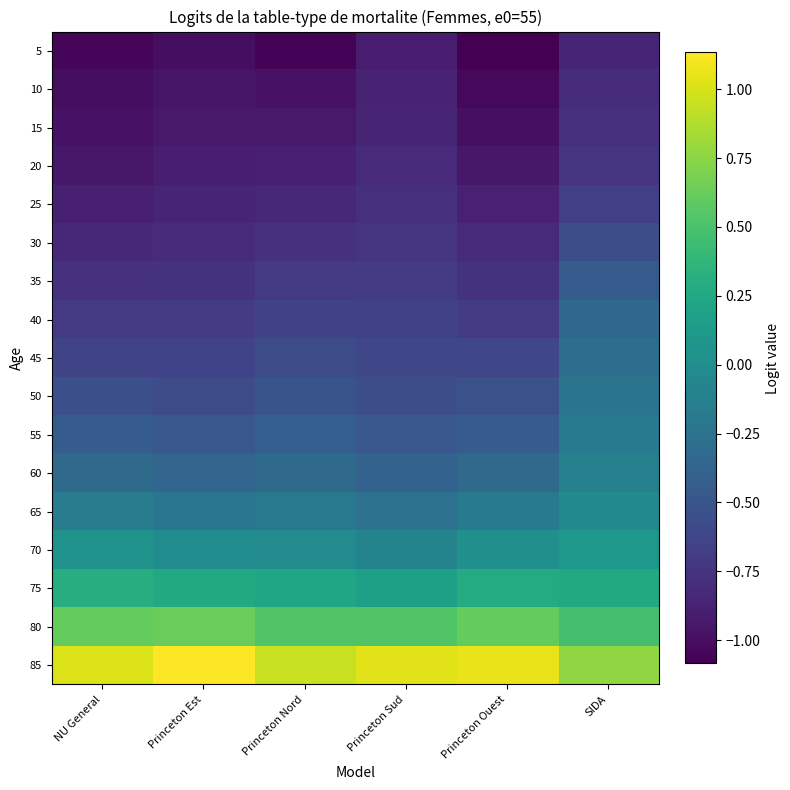

At which category is the sum across all series the highest?

SIDA